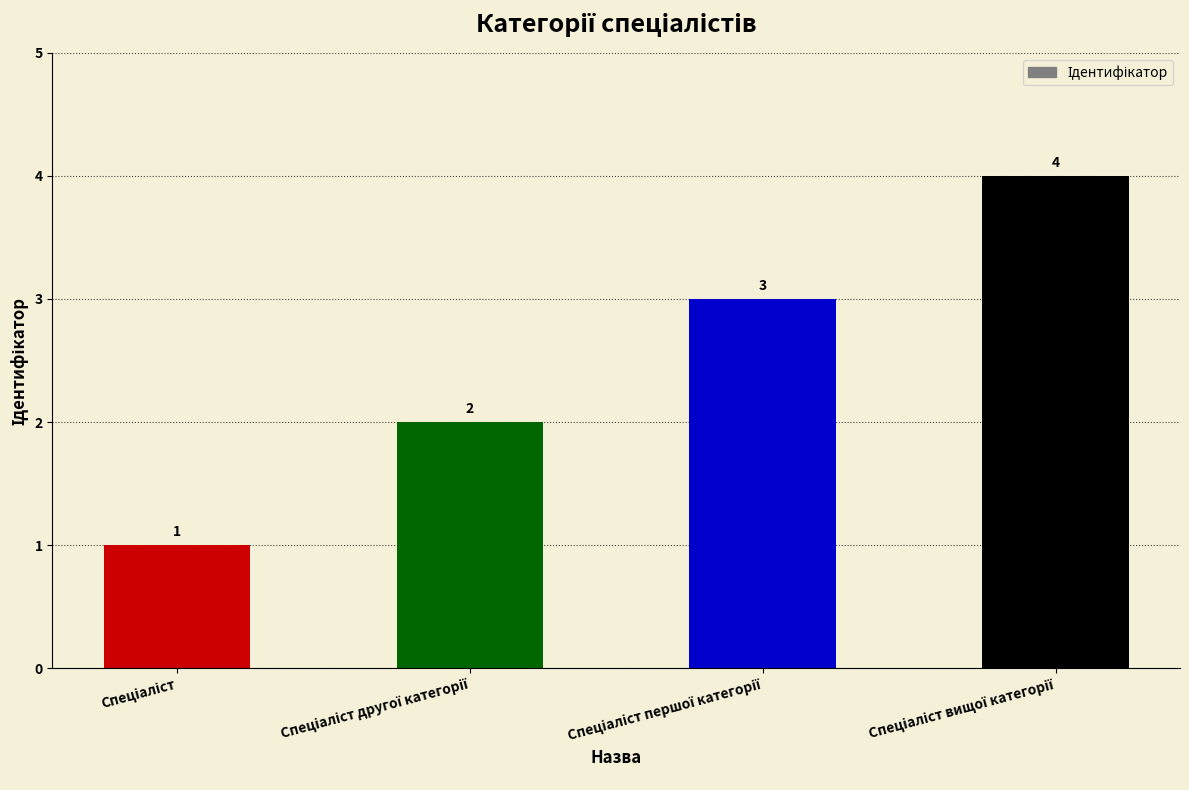

Reading right to left, list all the values displayed in this chart.

4	3	2	1